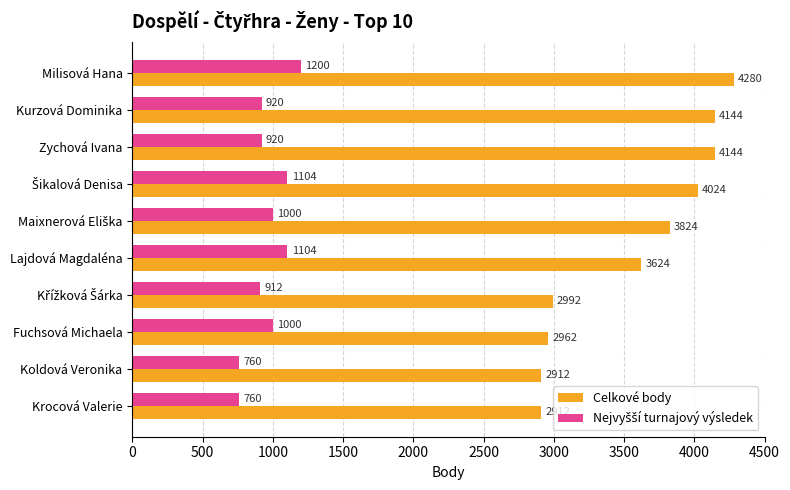

Which series has the largest total across all categories?

Celkové body